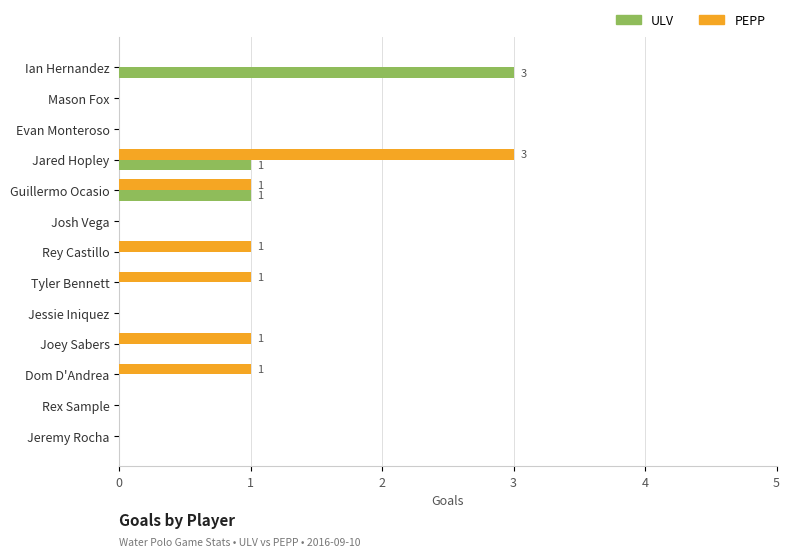

Between Mason Fox and Rey Castillo, which series saw the biggest shift?

PEPP